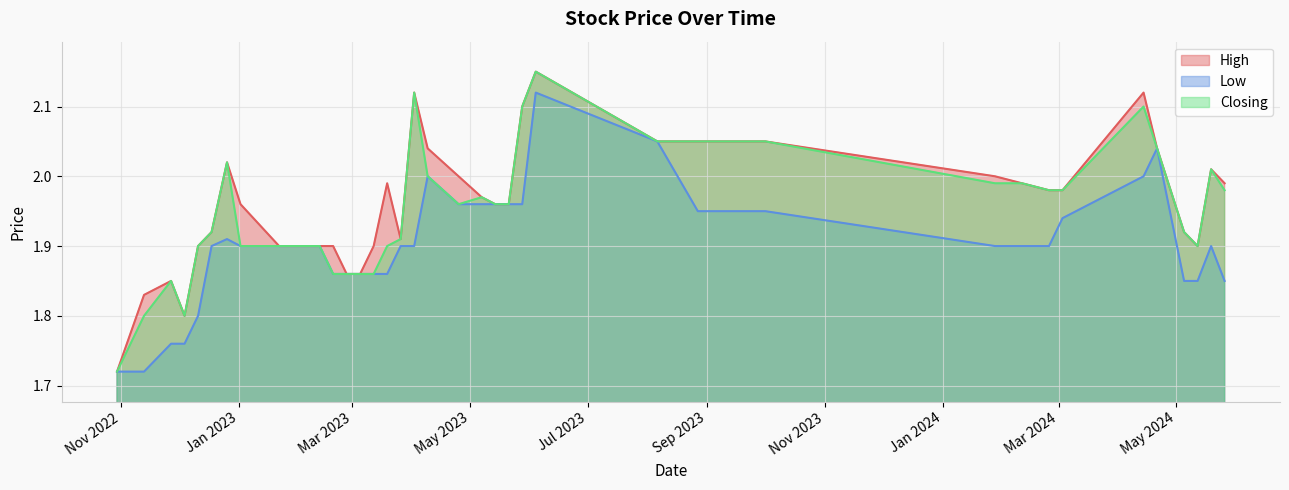

Which series has the largest total across all categories?

High